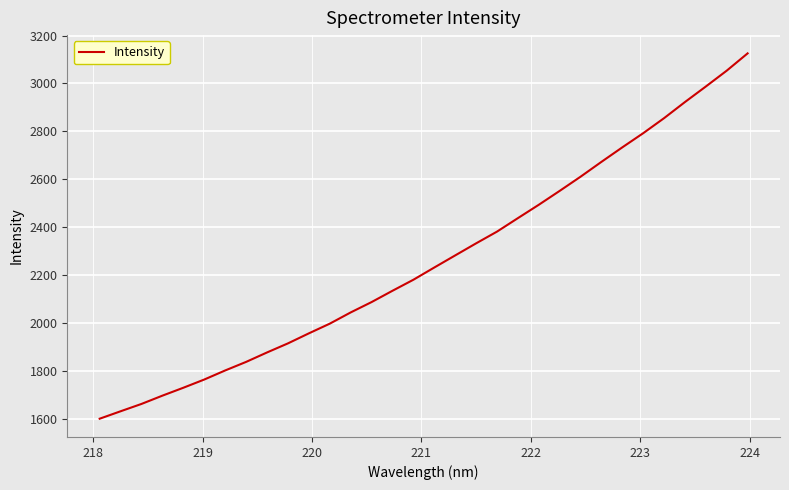

What is the difference between the maximum and minimum values?

1524.0